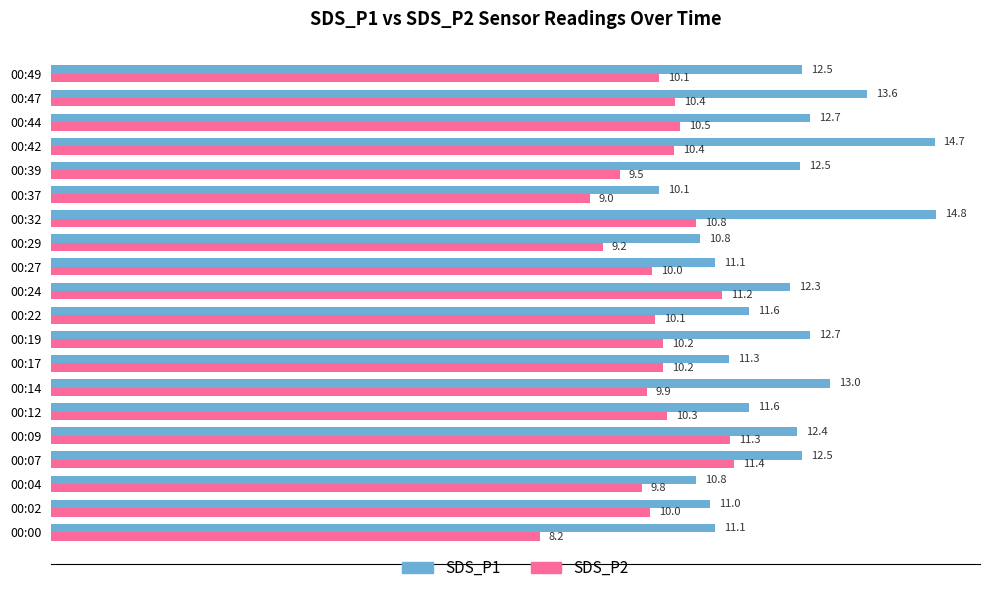

True or false: SDS_P1 has a value of 4.3 at 00:04.

False